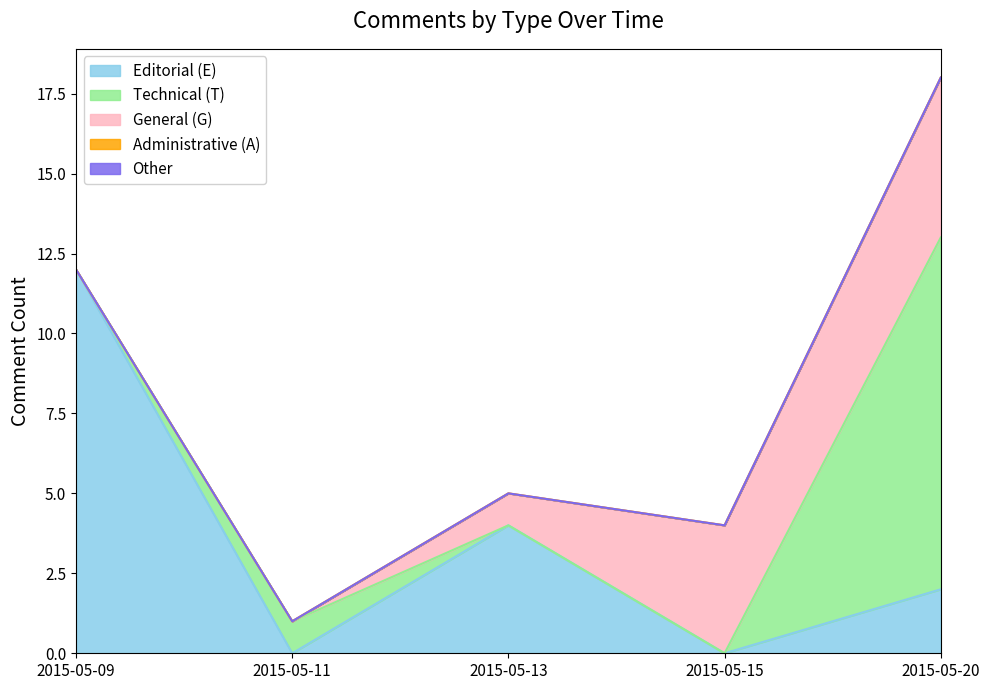

At which category does the chart reach its peak across all series?

2015-05-20